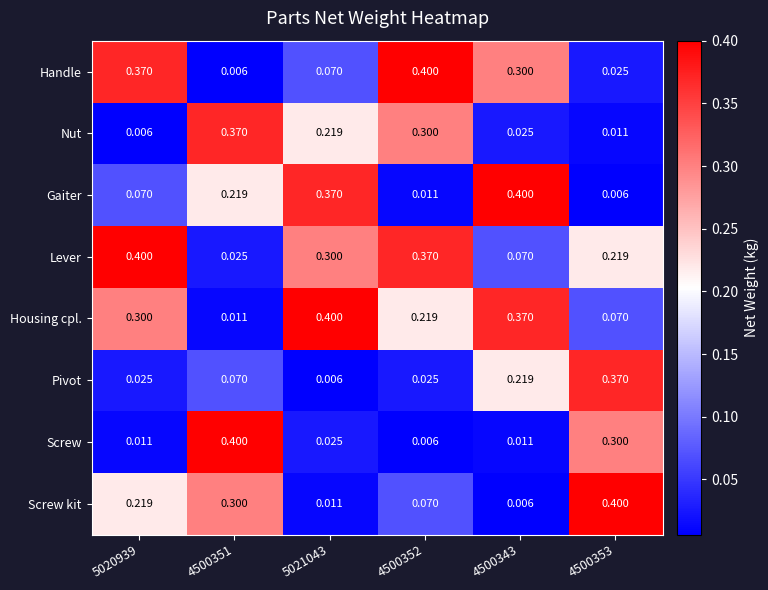

Rank the series at 4500351 from highest to lowest value.

Screw, Nut, Screw kit, Gaiter, Pivot, Lever, Housing cpl., Handle